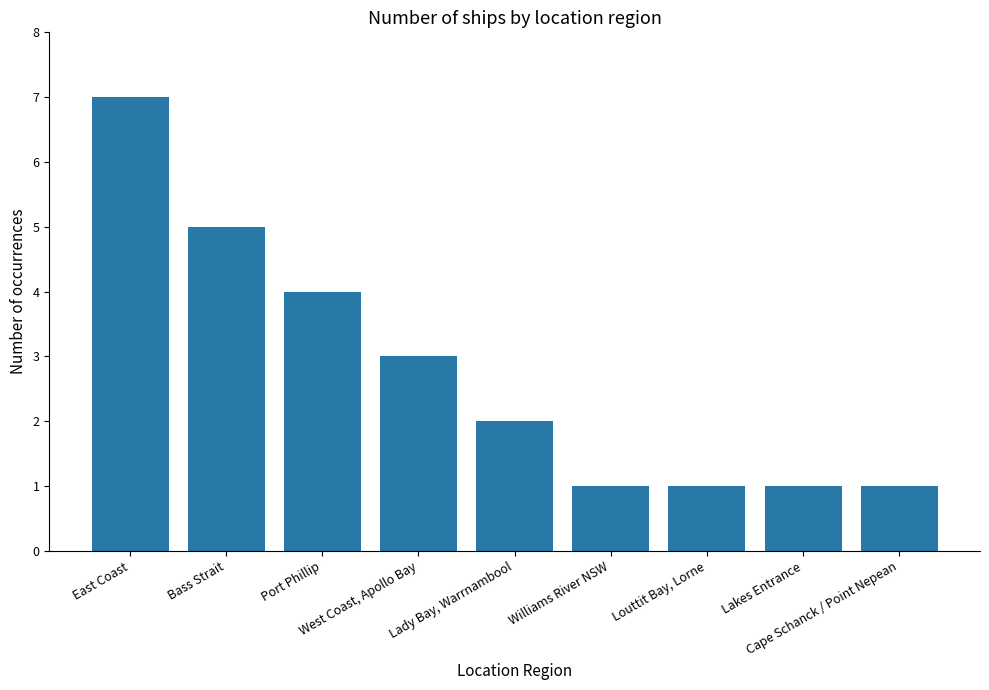

What is the change in value from East Coast to Williams River NSW?

-6